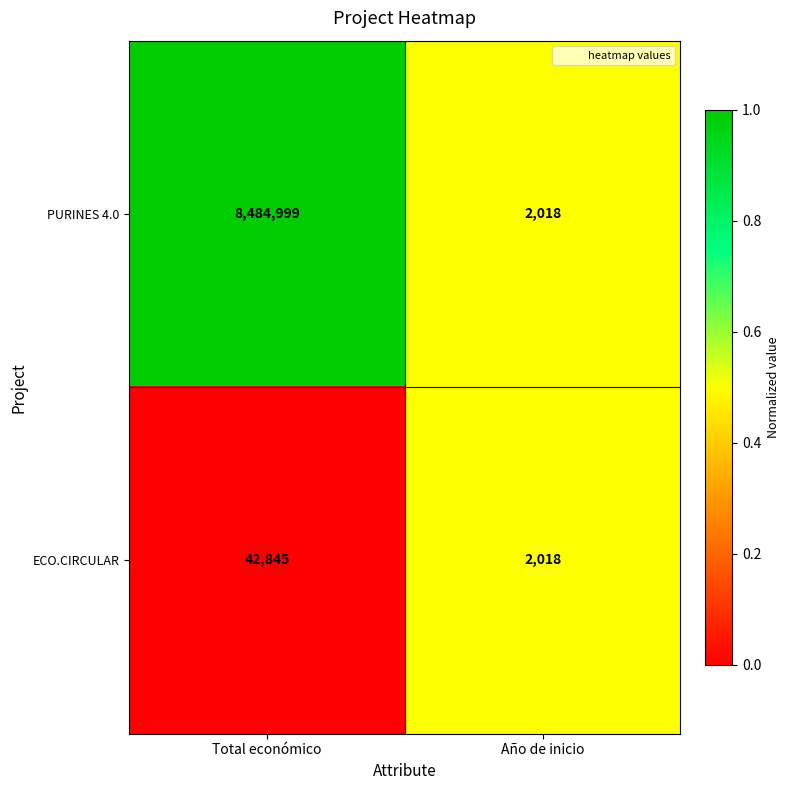

Is it true that ECO.CIRCULAR equals 24356 at Total económico?

False